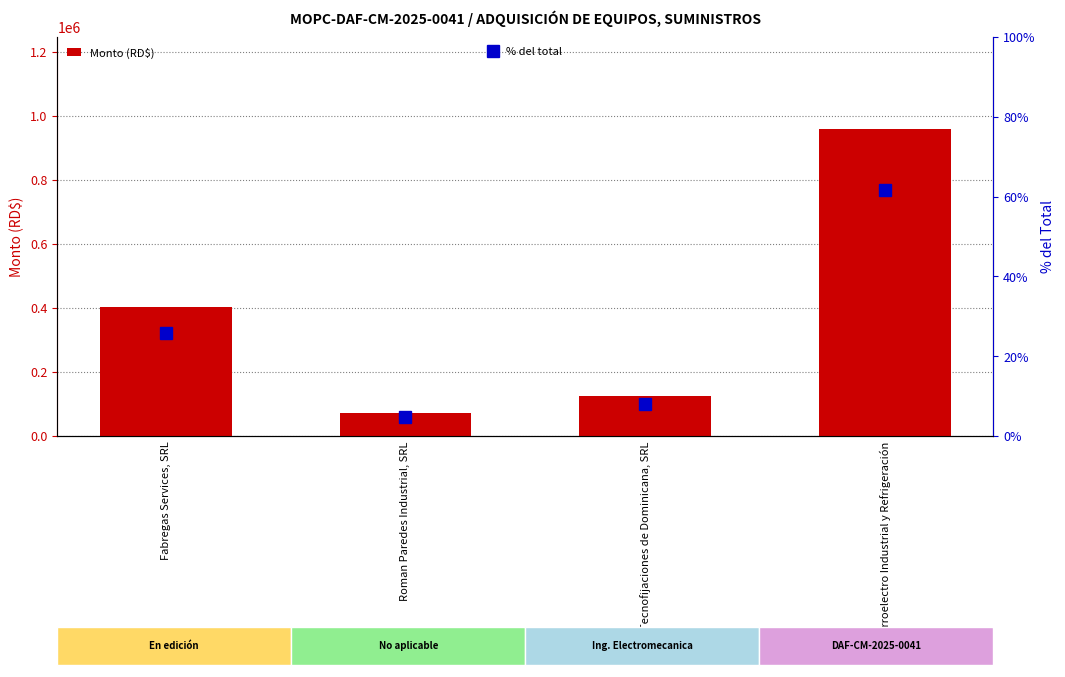

What are all the series names shown in the legend?

Monto (RD$), % del total